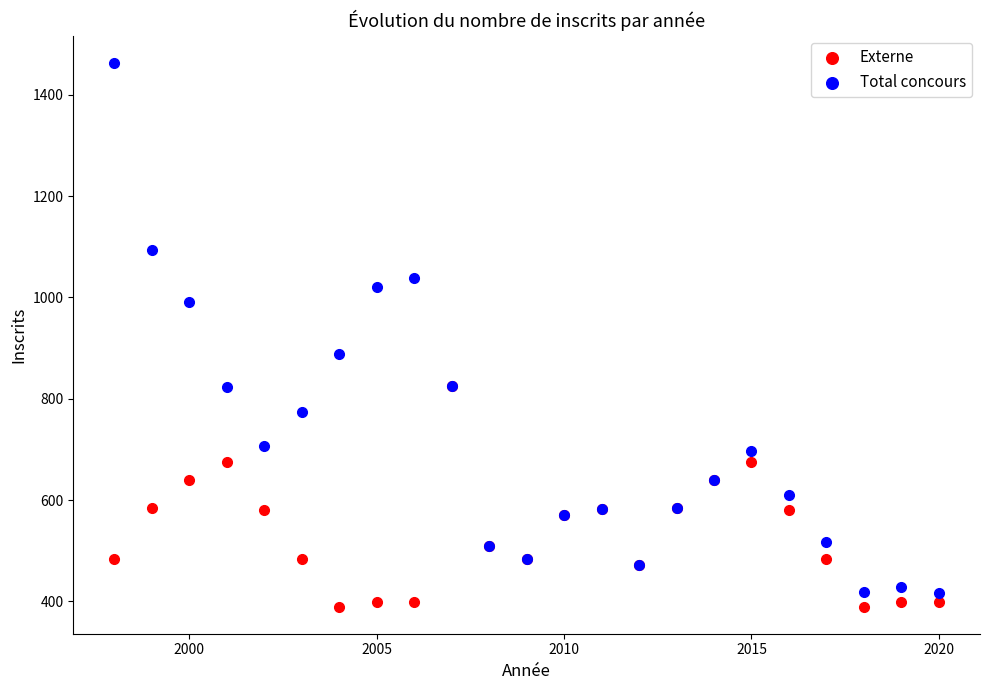

Which series has the largest Y range (max minus min)?

Total concours